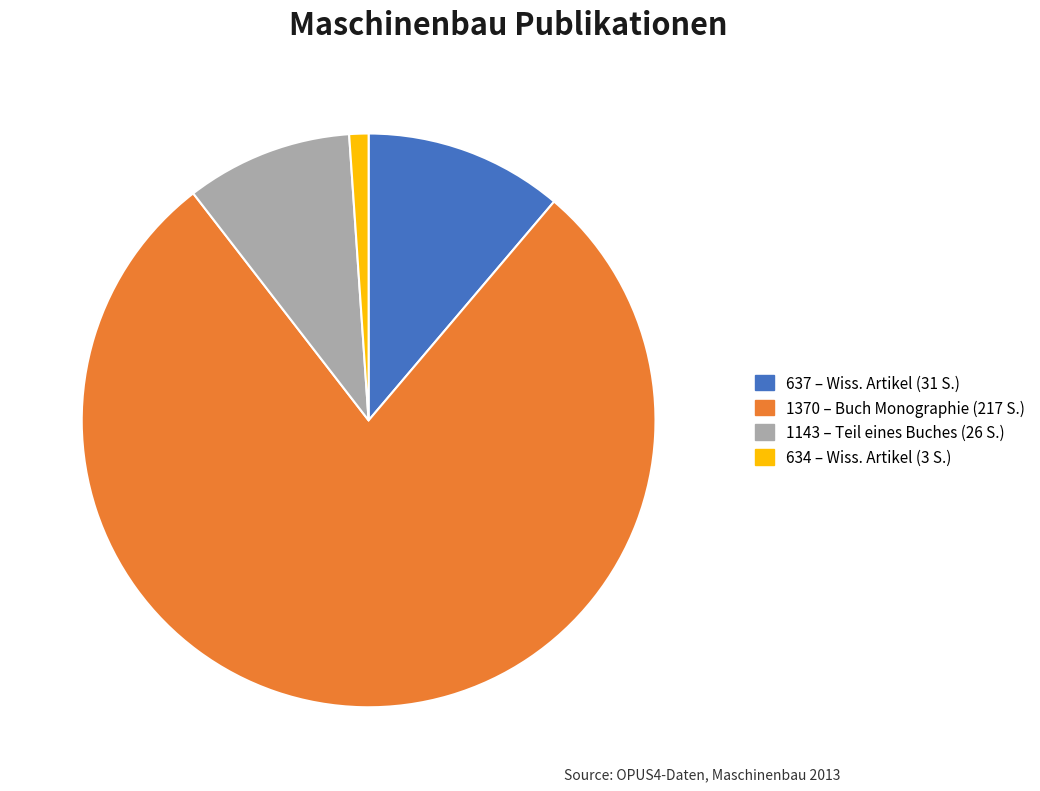

Does 1143 represent more than half of the total?

No